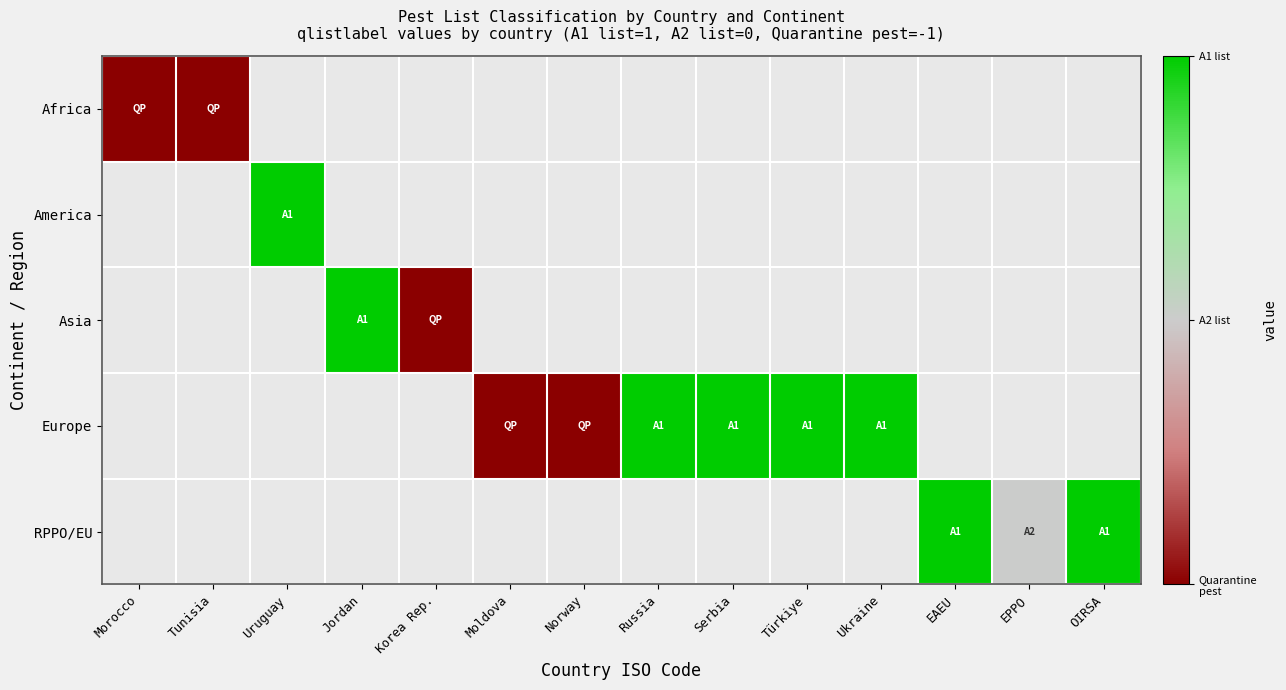

Is the value of Europe at EPPO greater than the value of RPPO/EU at OIRSA?

No